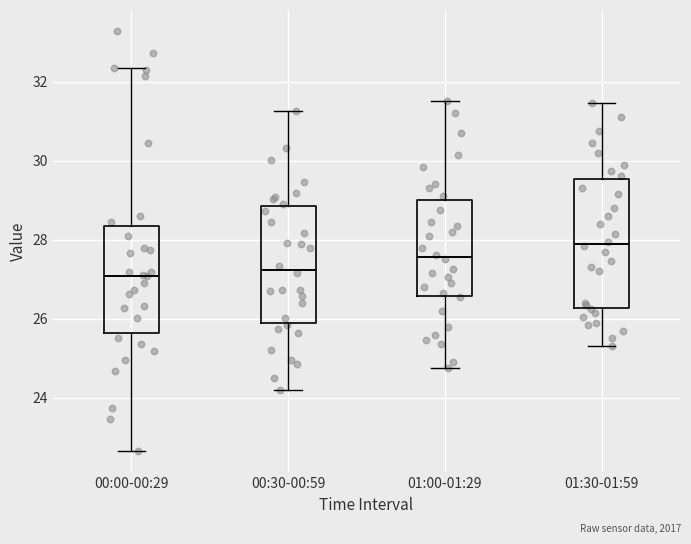

Where does the upper whisker of the box for 01:00-01:29 end on the y-axis? The values are not printed on the chart, so give them approximately, as read against the axis.

31.6